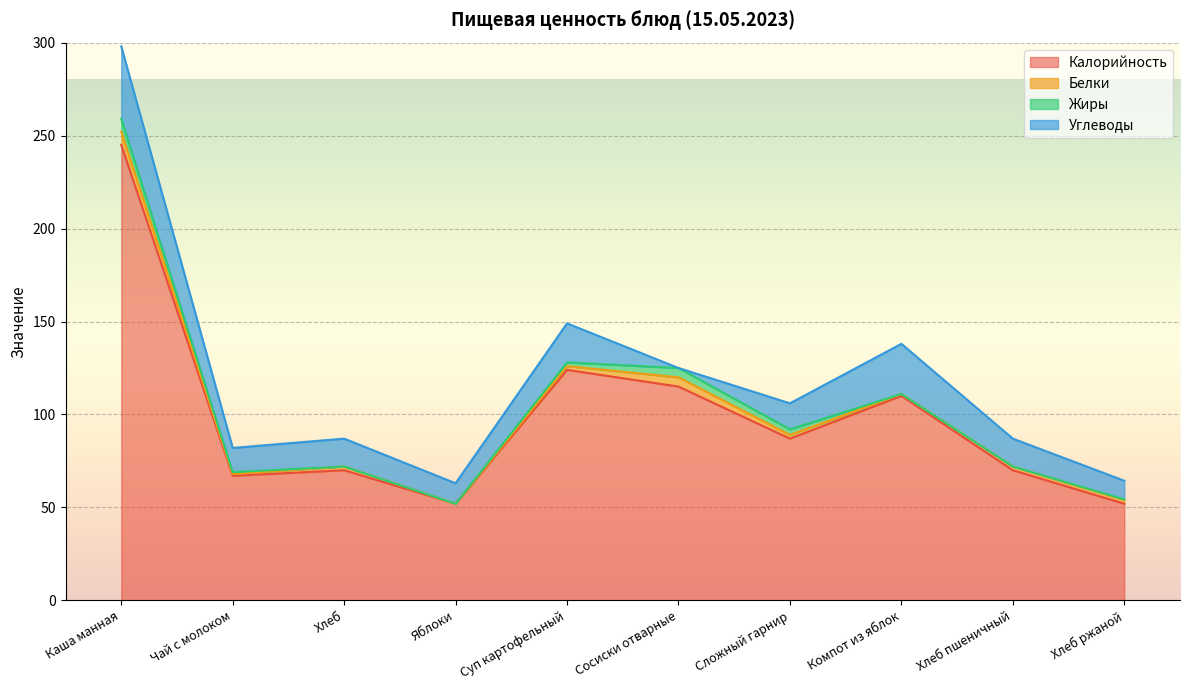

Which has a higher value, Хлеб пшеничный or Яблоки?

Хлеб пшеничный